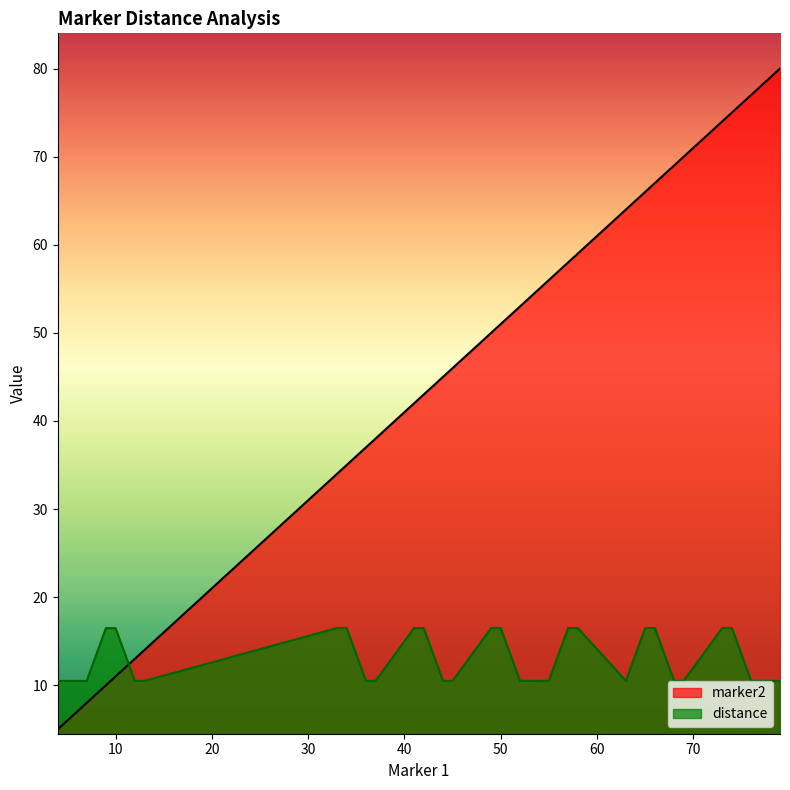

How many lines are shown in the chart?

2